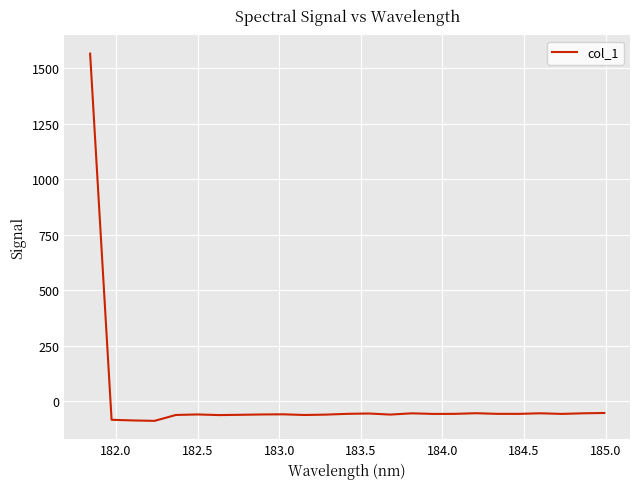

How many values are below -57?

18